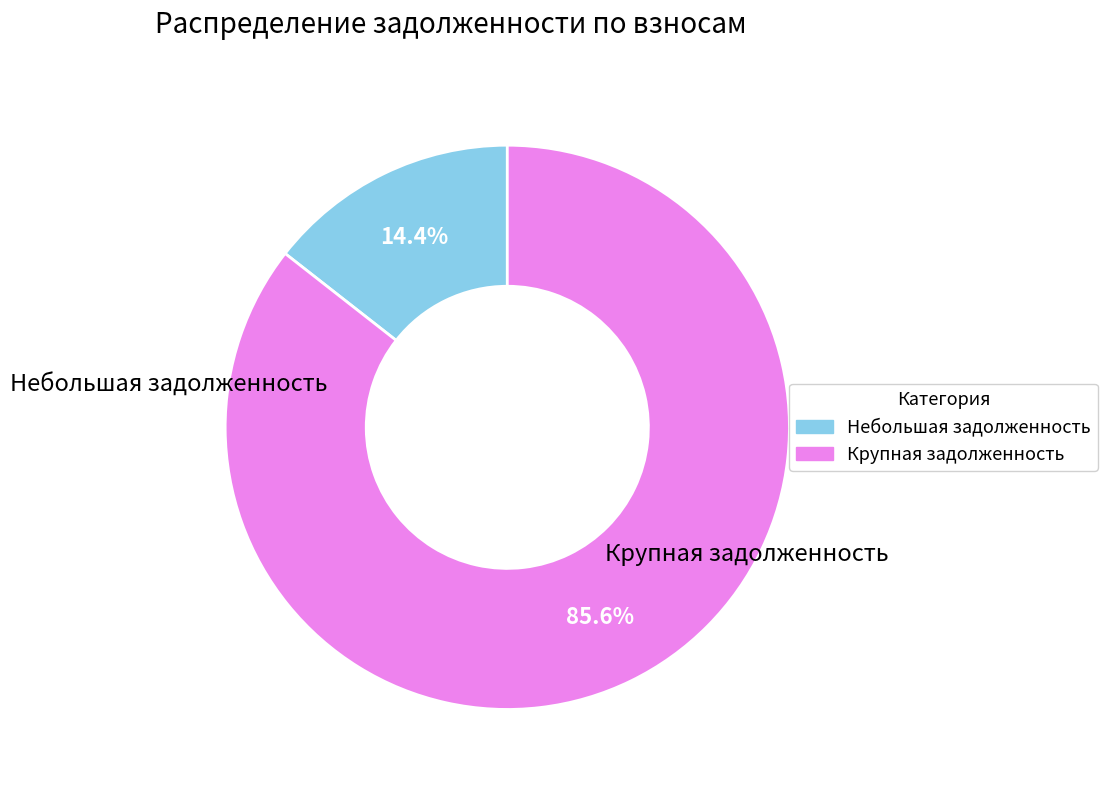

To the nearest percent, what is the average slice percentage?

50%